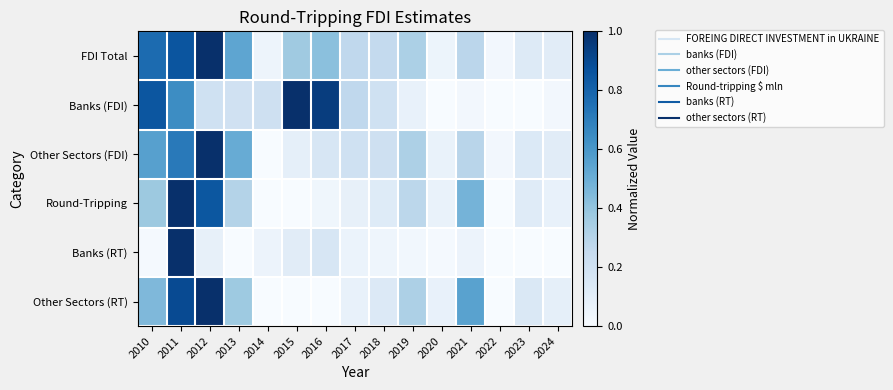

Which has a higher value, 2020 or 2022?

2020